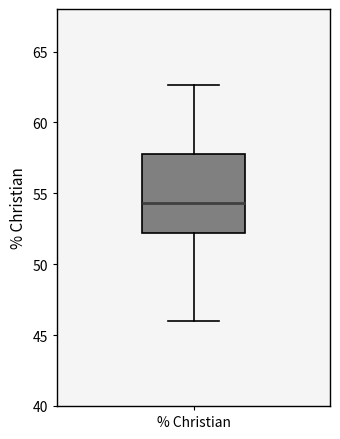

Where does the upper whisker of the box for % Christian end on the y-axis? The values are not printed on the chart, so give them approximately, as read against the axis.

62.5